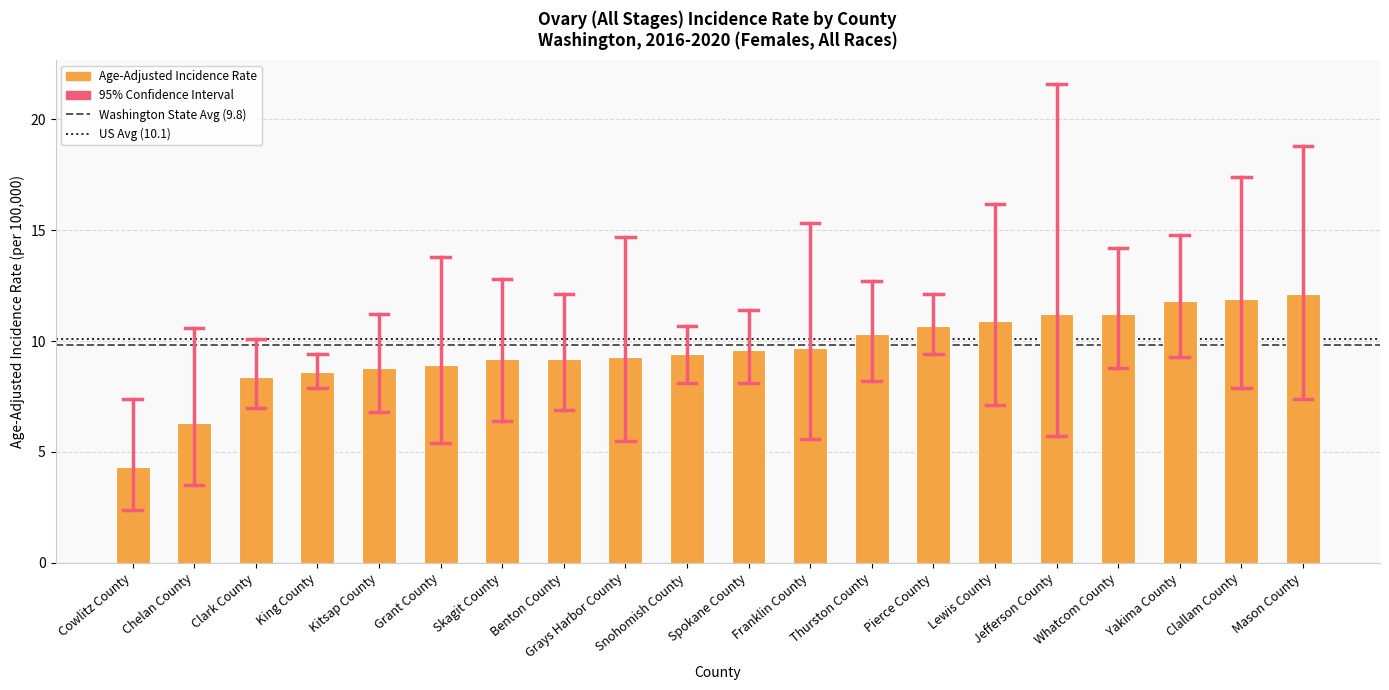

How many categories are shown in the chart?

20